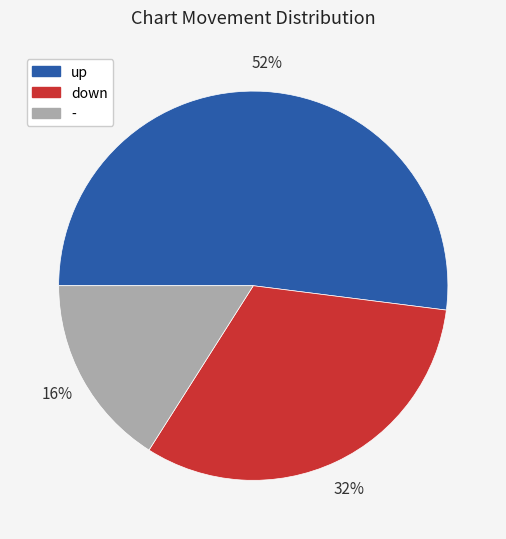

Does up represent more than half of the total?

Yes